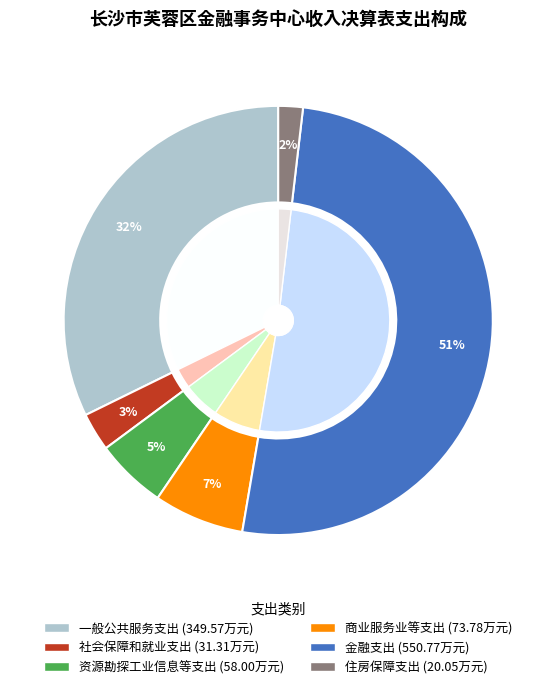

Is it true that 金融支出 is 45% of the pie?

False